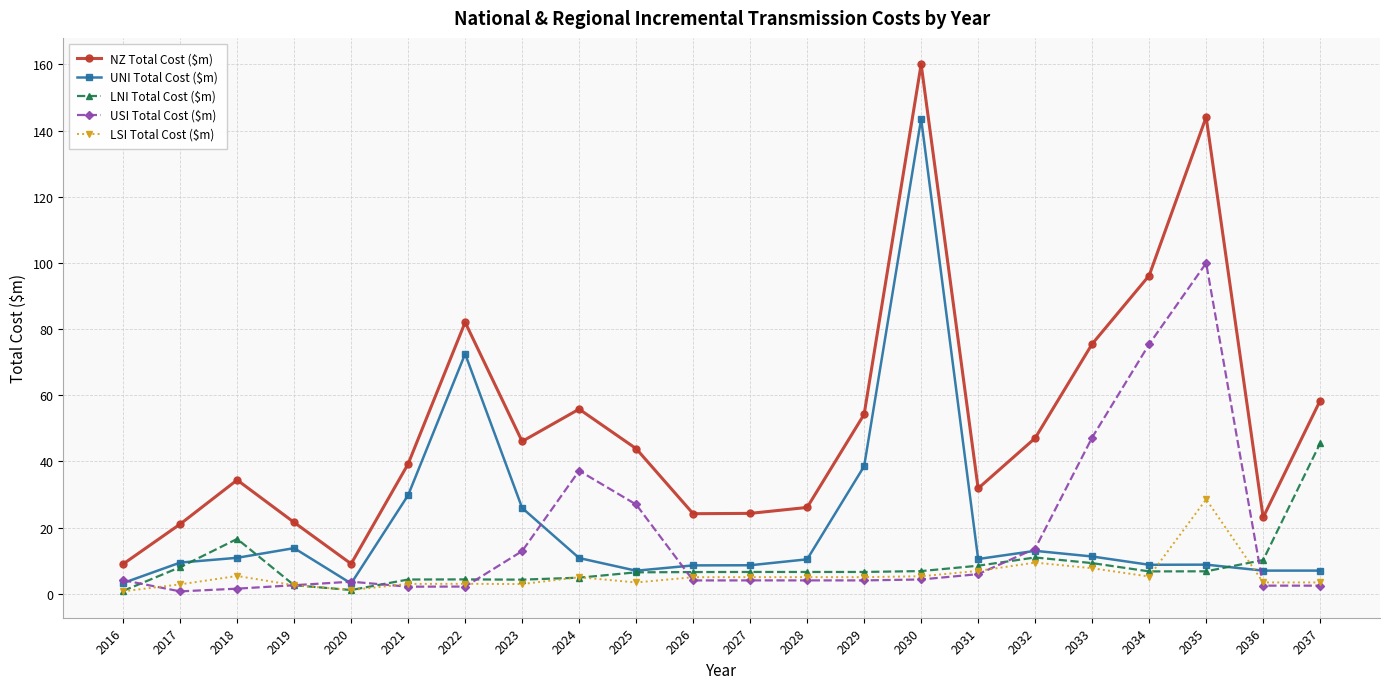

Which series changed the most between 2029 and 2035?

USI Total Cost ($m)